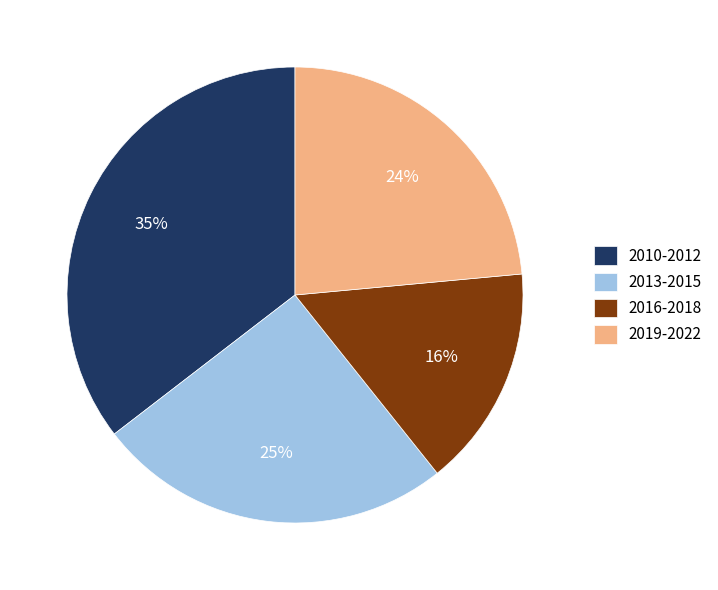

Is it true that 2016-2018 is 5% of the pie?

False